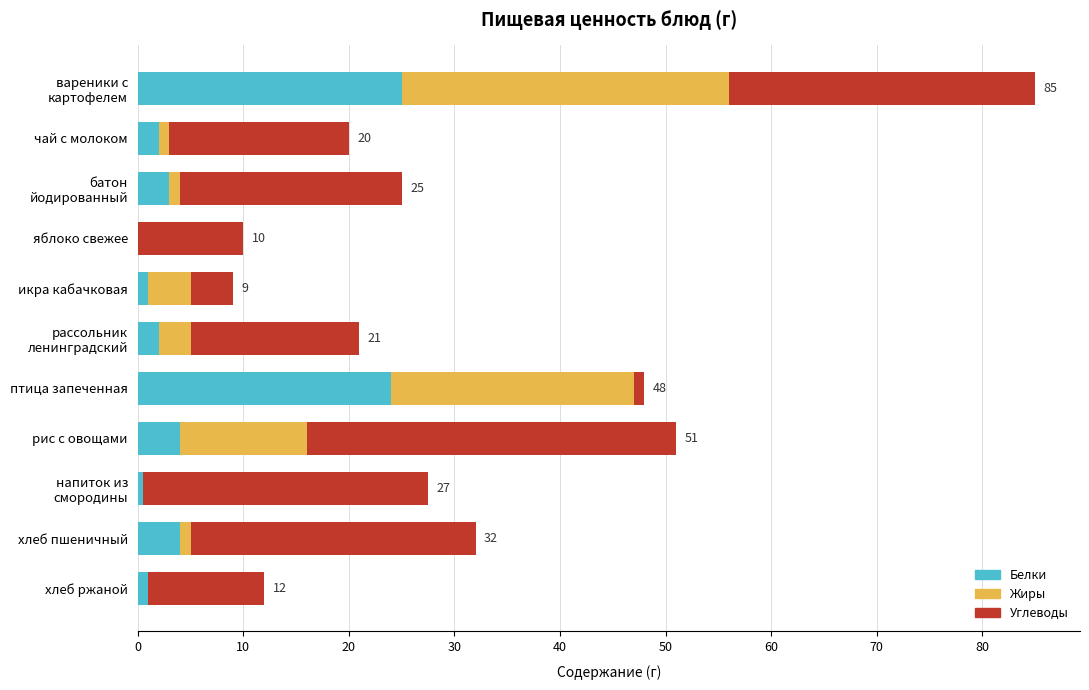

What is the highest value of the Белки series?

25.0